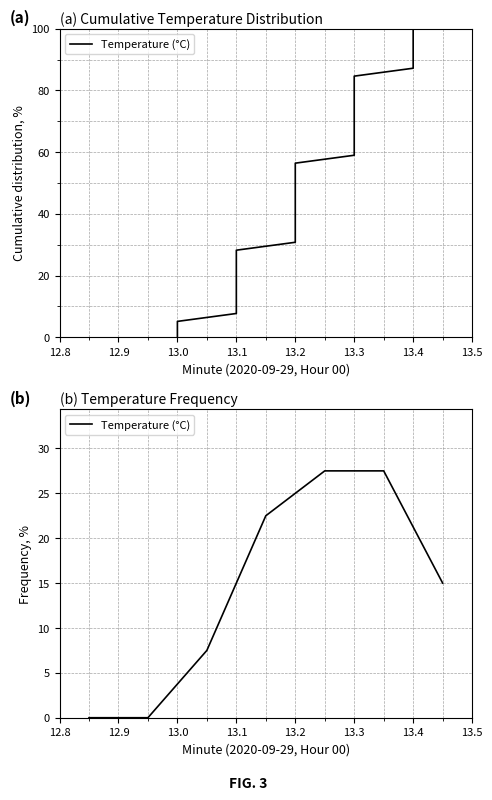

The value at 13.1 is 39.1. True or false?

False